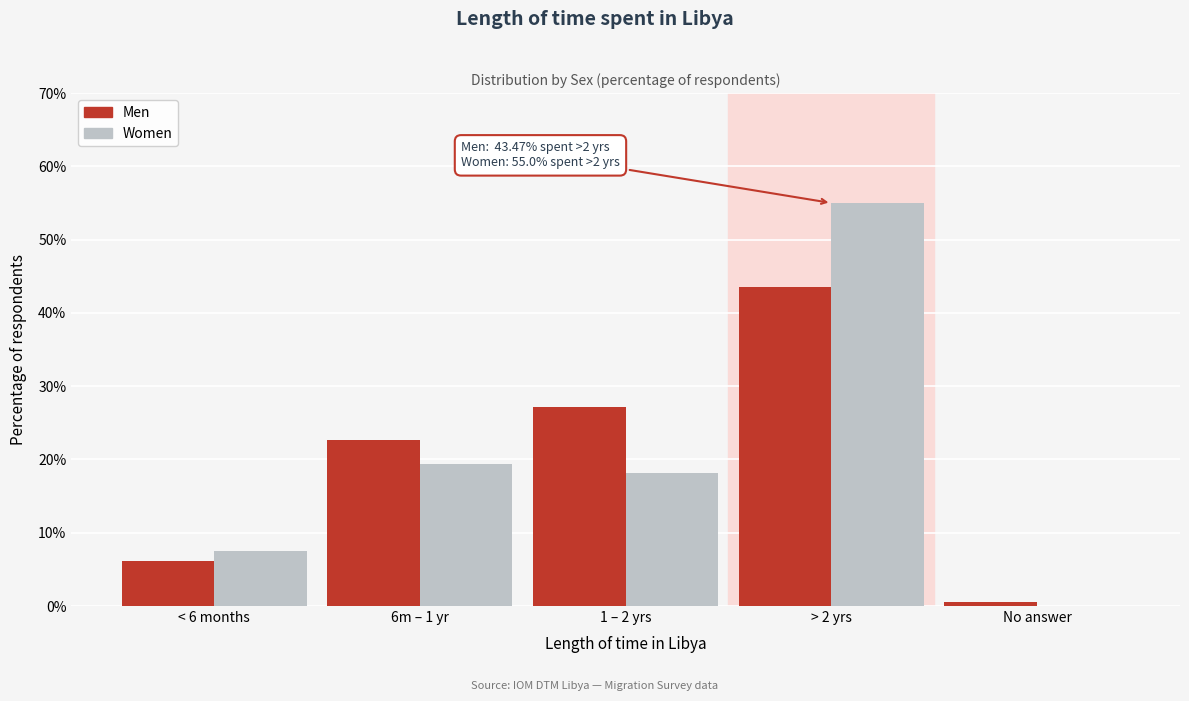

Reading left to right, list all the values displayed in this chart.

Men: < 6 months=6.2	6m – 1 yr=22.7	1 – 2 yrs=27.2	> 2 yrs=43.5	No answer=0.5
Women: < 6 months=7.5	6m – 1 yr=19.4	1 – 2 yrs=18.1	> 2 yrs=55.0	No answer=0.0